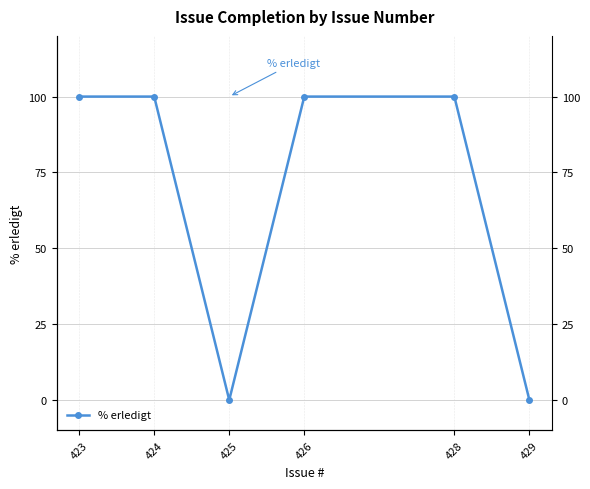

How many values are above zero?

4